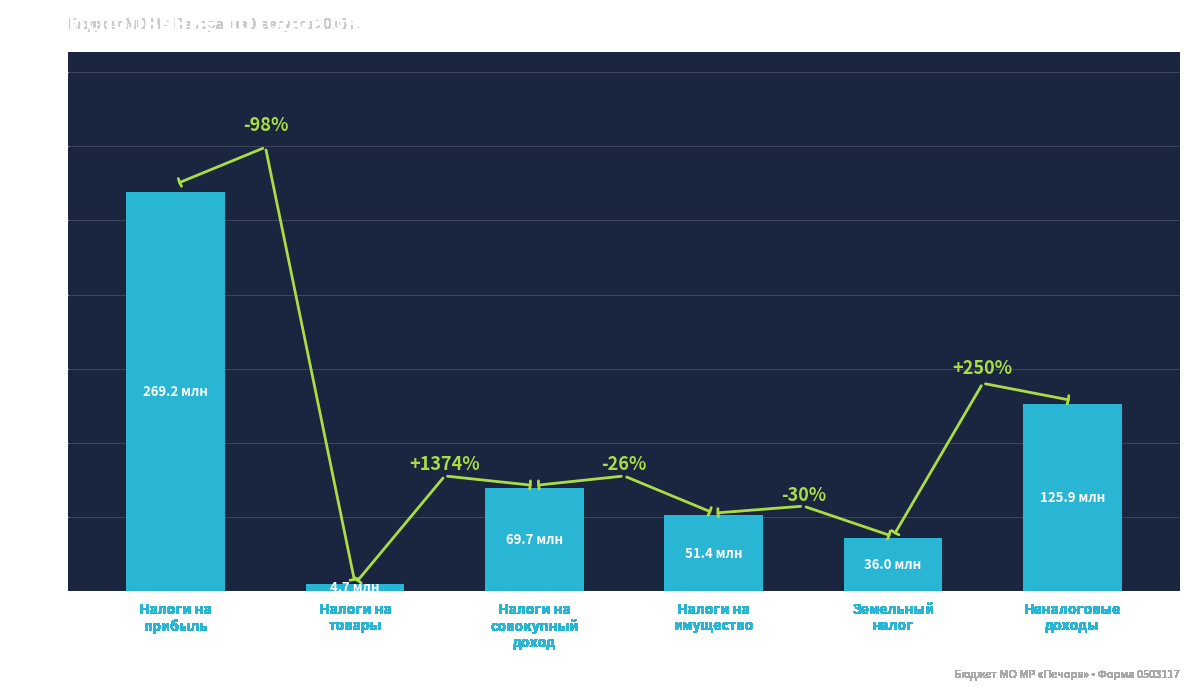

Are the bars grouped side by side (vs. stacked)?

No